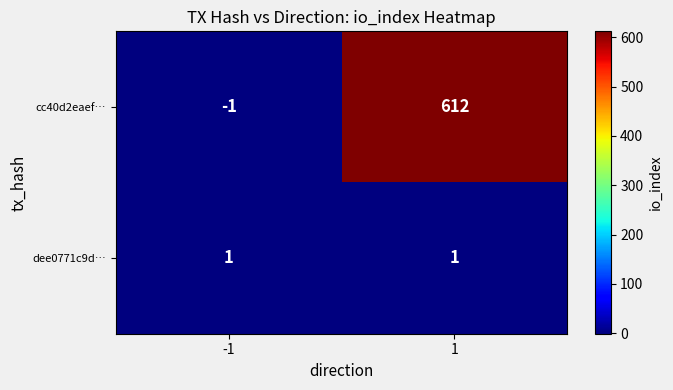

What is the total value across all series at 1?

613